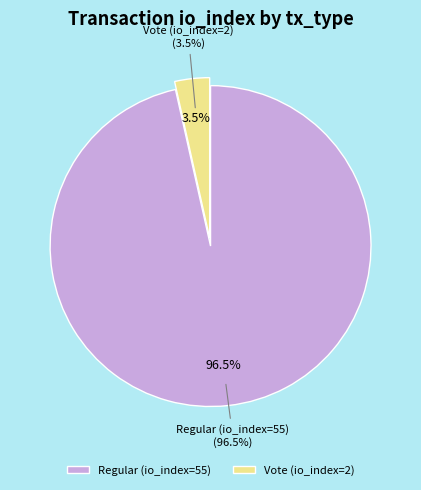

What percentage is the Vote (io_index=2) slice, to the nearest percent?

4%